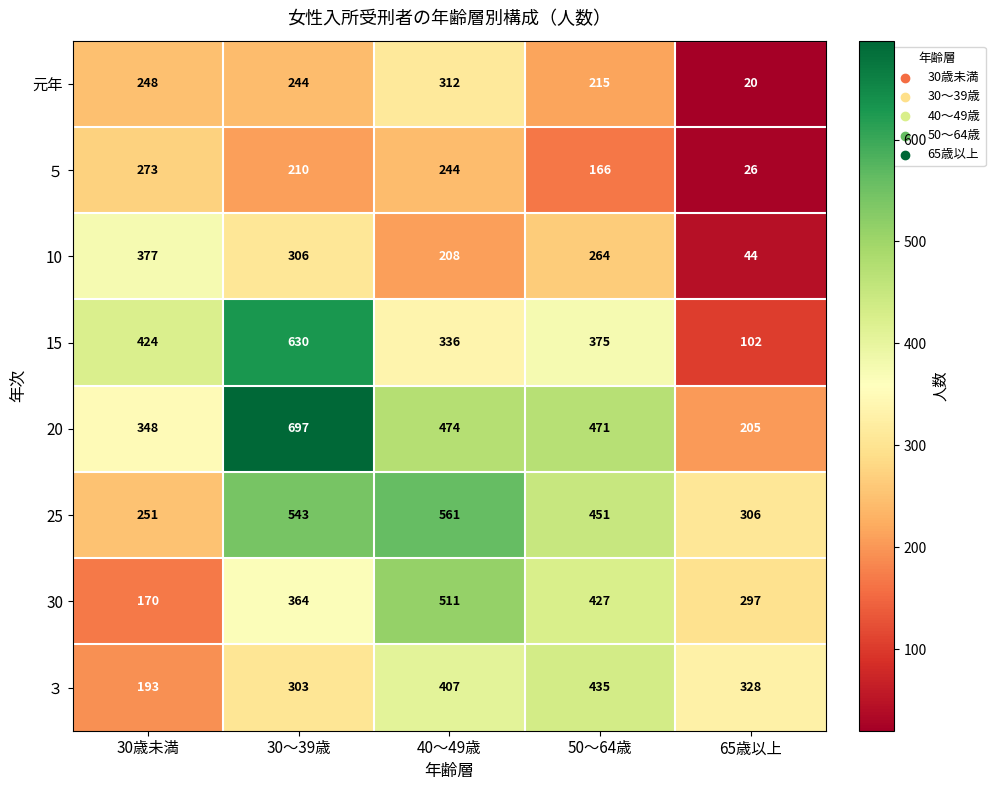

The 30 series shows 170 at 30歳未満. True or false?

True